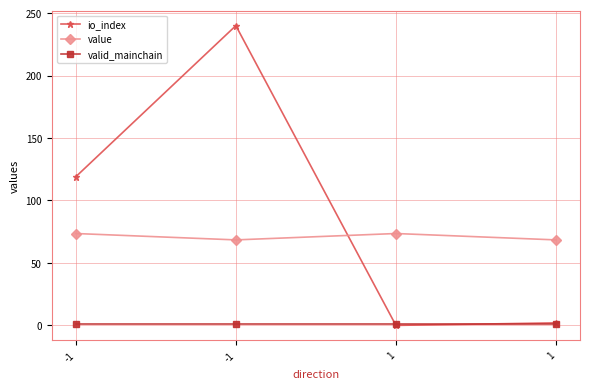

What is the sum of all io_index values?

361.0